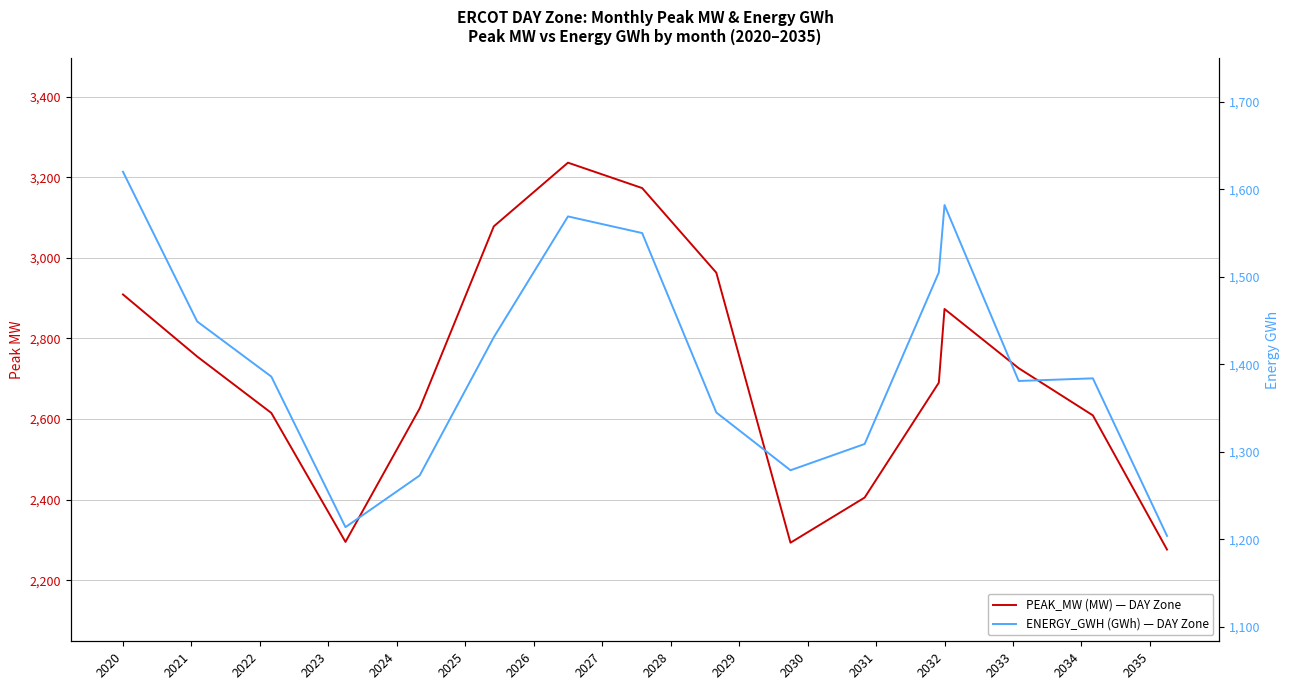

Which label corresponds to the largest value in the chart?

2026